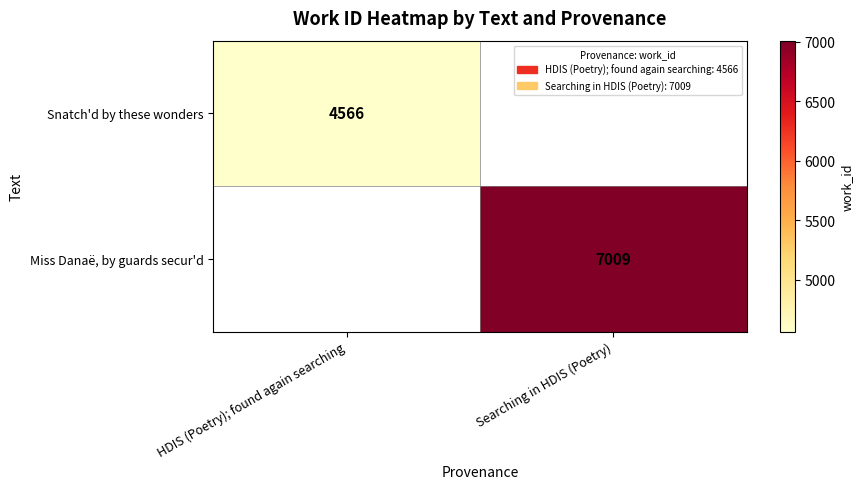

Is it true that Snatch'd by these wonders equals 4566 at HDIS (Poetry); found again searching?

True